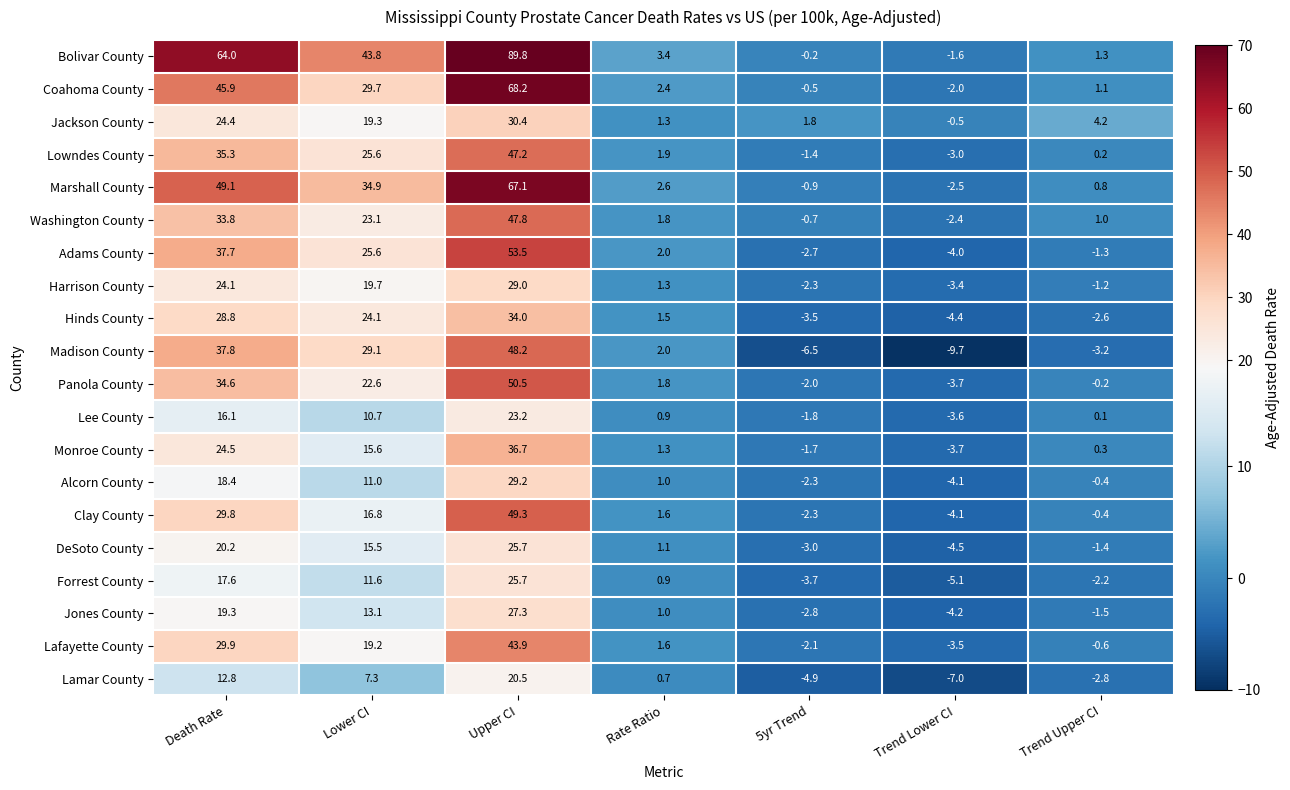

What is the sum of the DeSoto County values at Trend Lower CI and Trend Upper CI?

-5.9